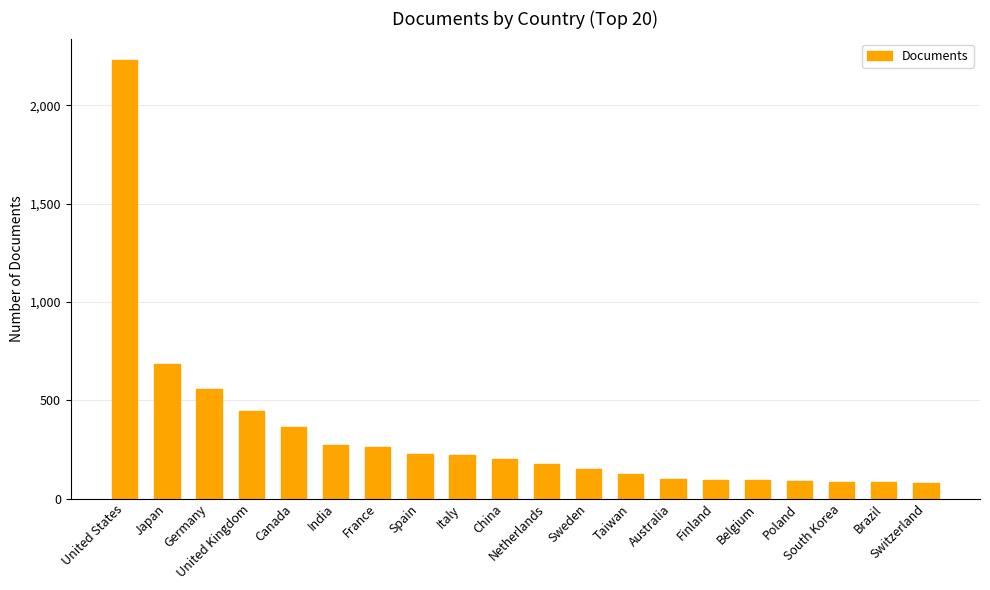

Are the bars grouped side by side (vs. stacked)?

No